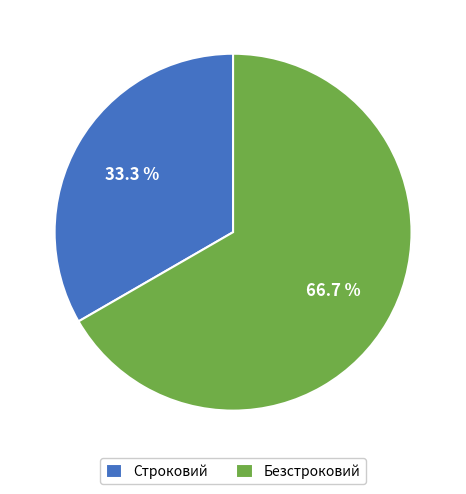

To the nearest percent, what is the difference between the largest and smallest slice percentages?

33%